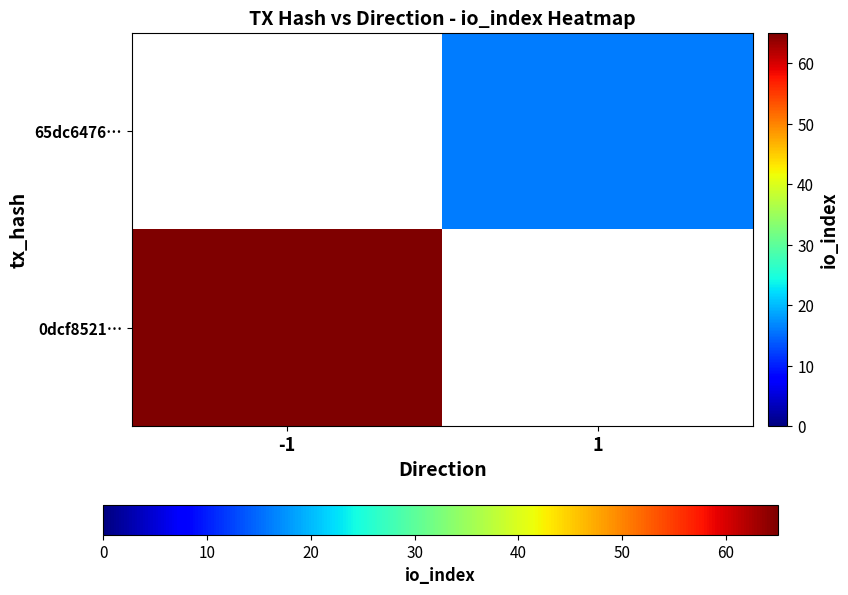

Count the number of data series in this chart.

2